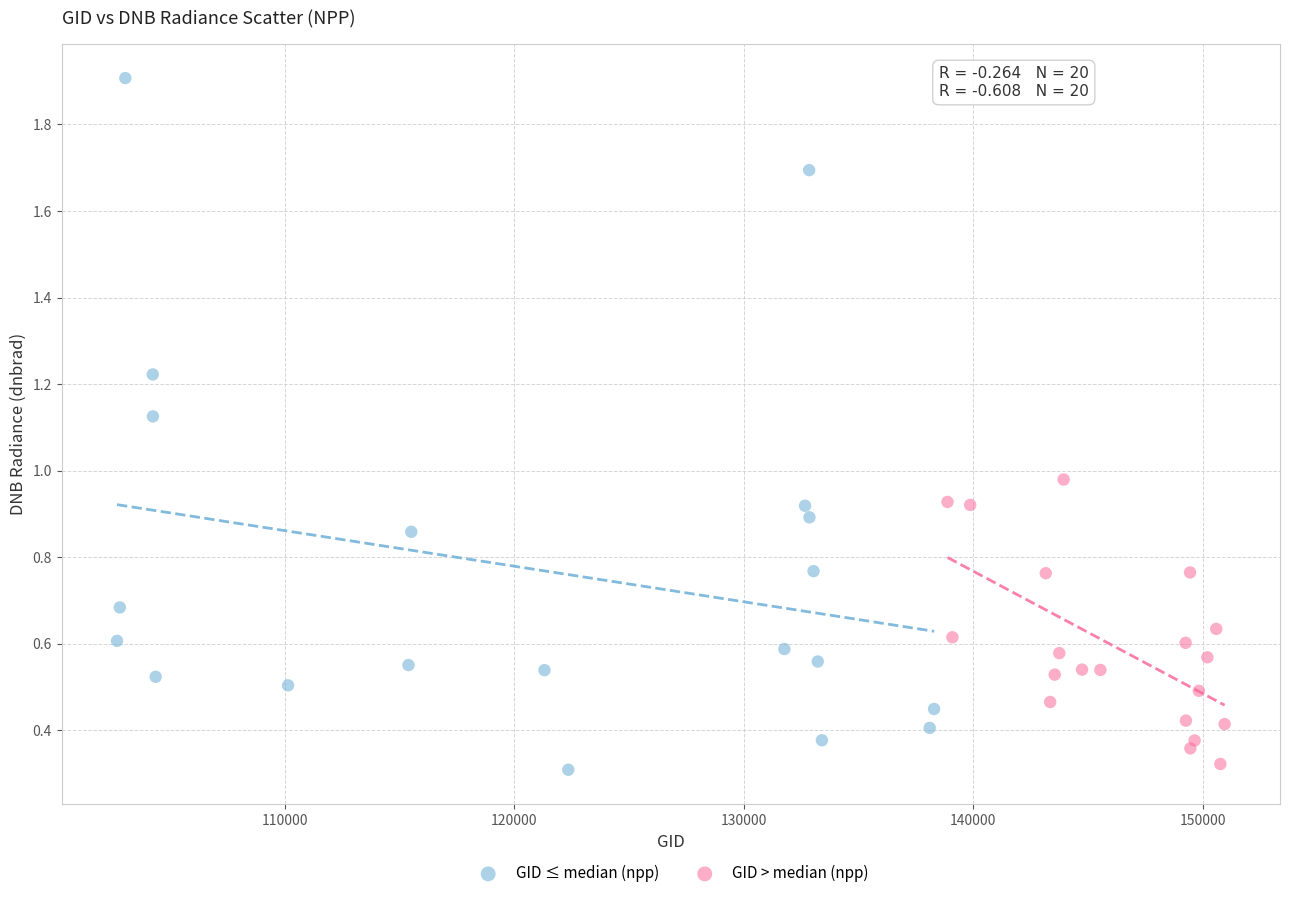

What are all the series names shown in the legend?

GID ≤ median (npp), GID > median (npp)